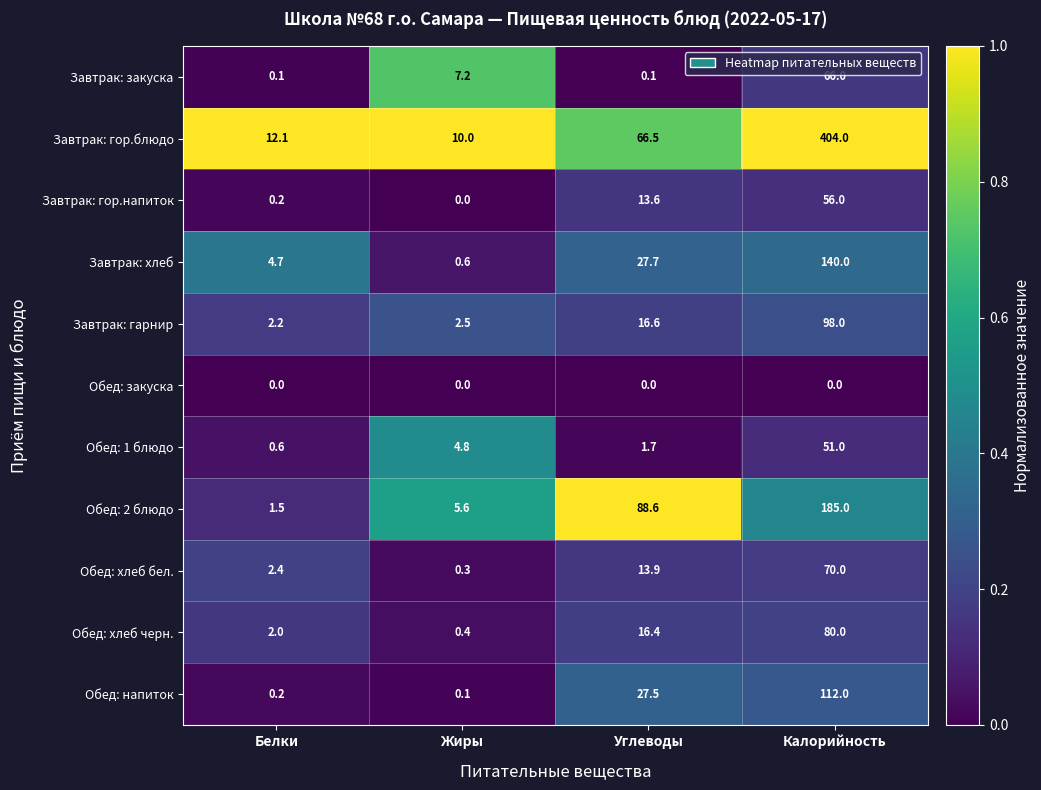

What is the difference between the highest and lowest values at Калорийность?

404.0